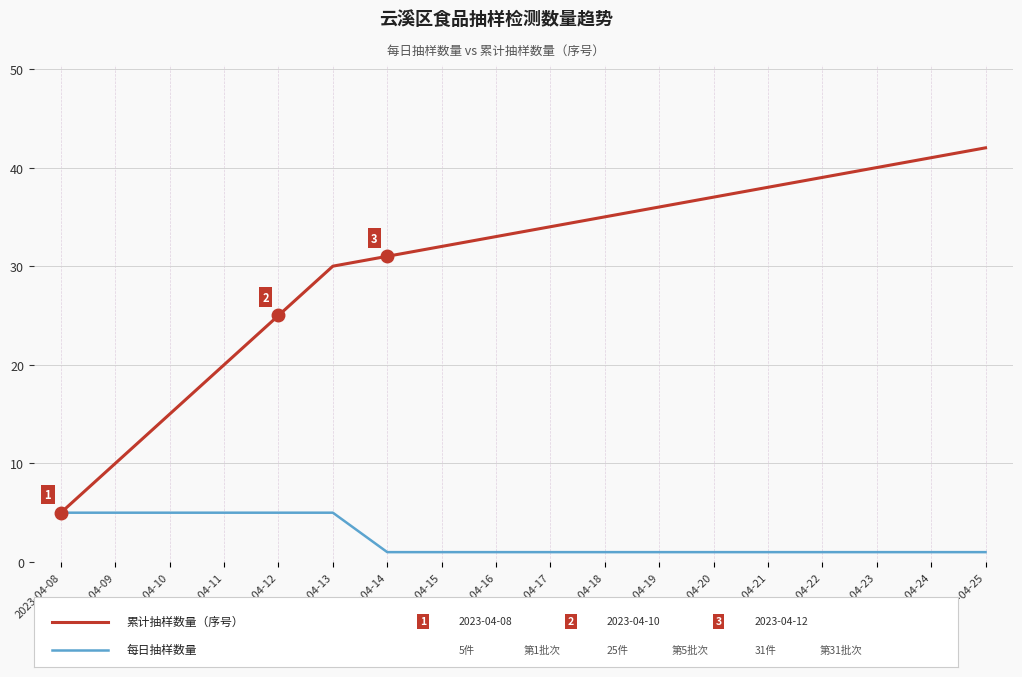

What is the maximum value shown in the chart?

42